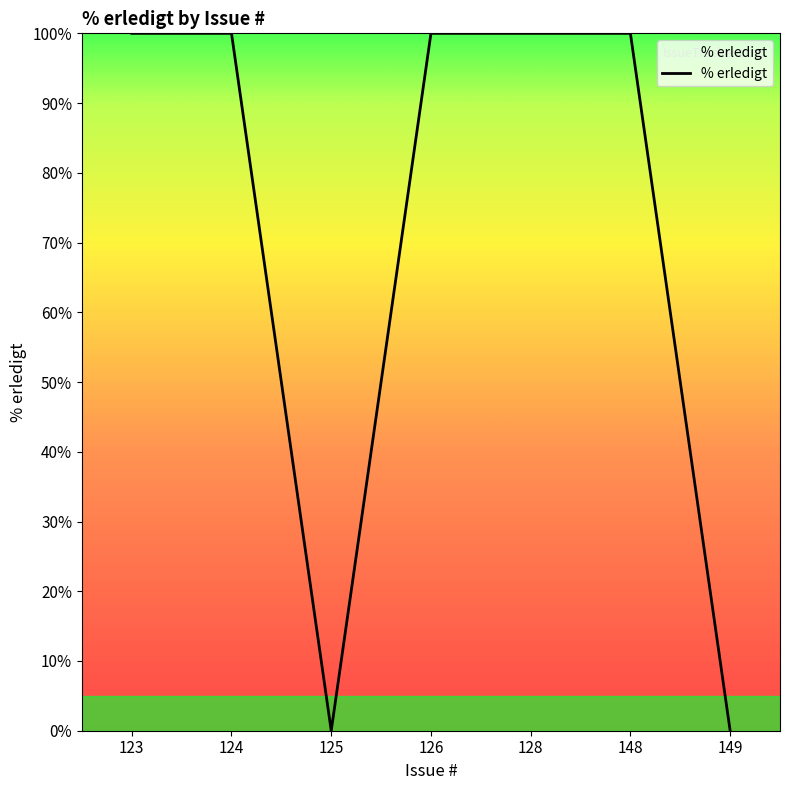

What is the maximum value shown in the chart?

100